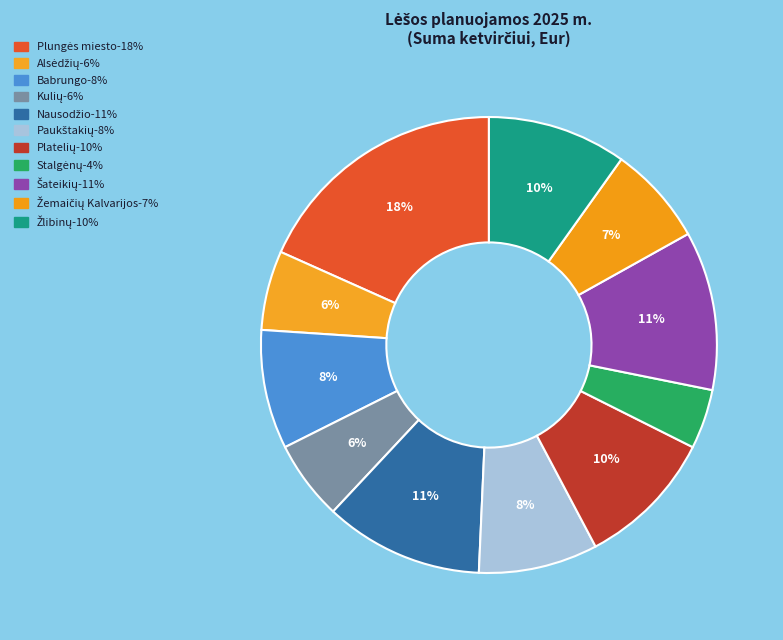

How many slices are in this pie chart?

11